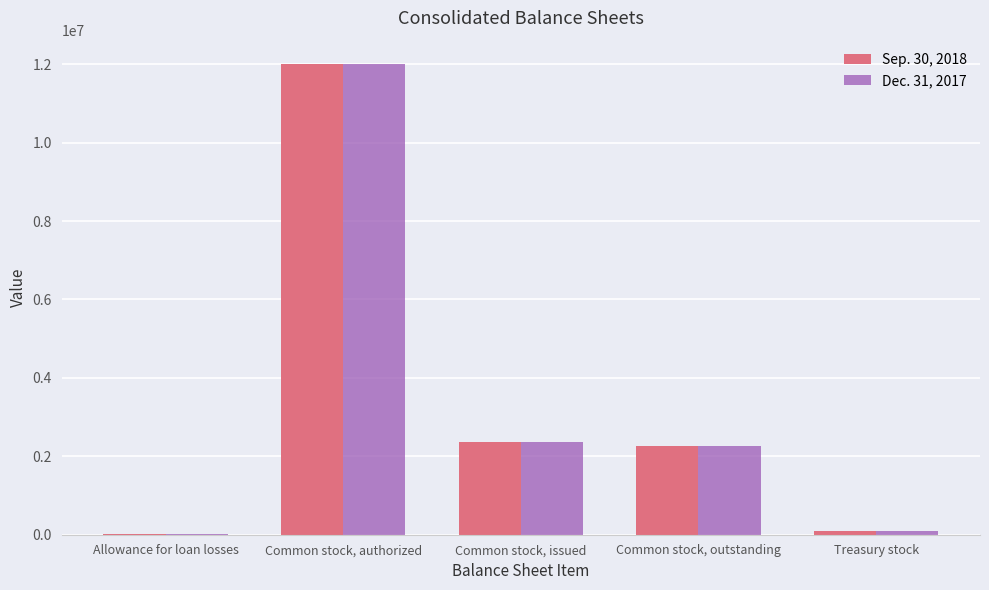

Which category has the highest value across all series?

Common stock, authorized